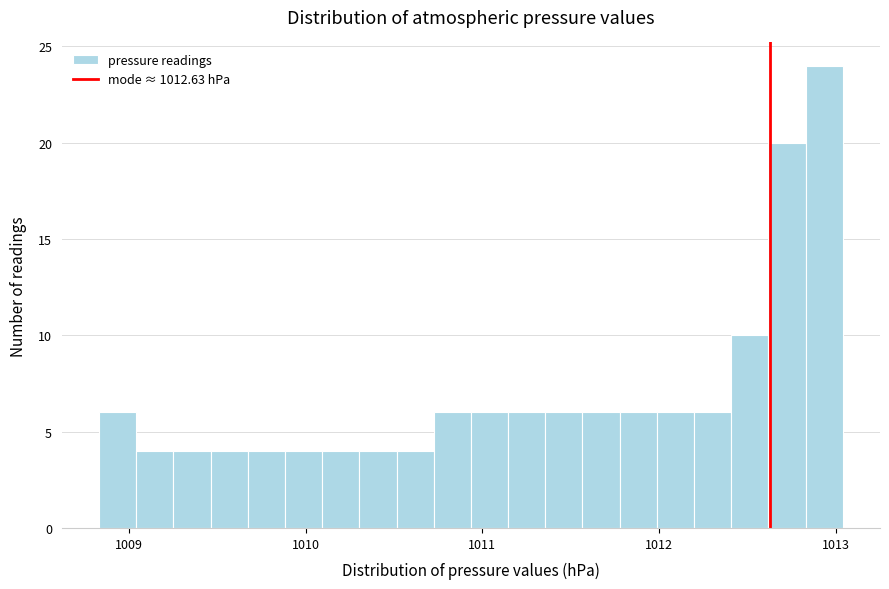

Read against the x-axis, roughly where is the centre of the tallest bar?

1012.9